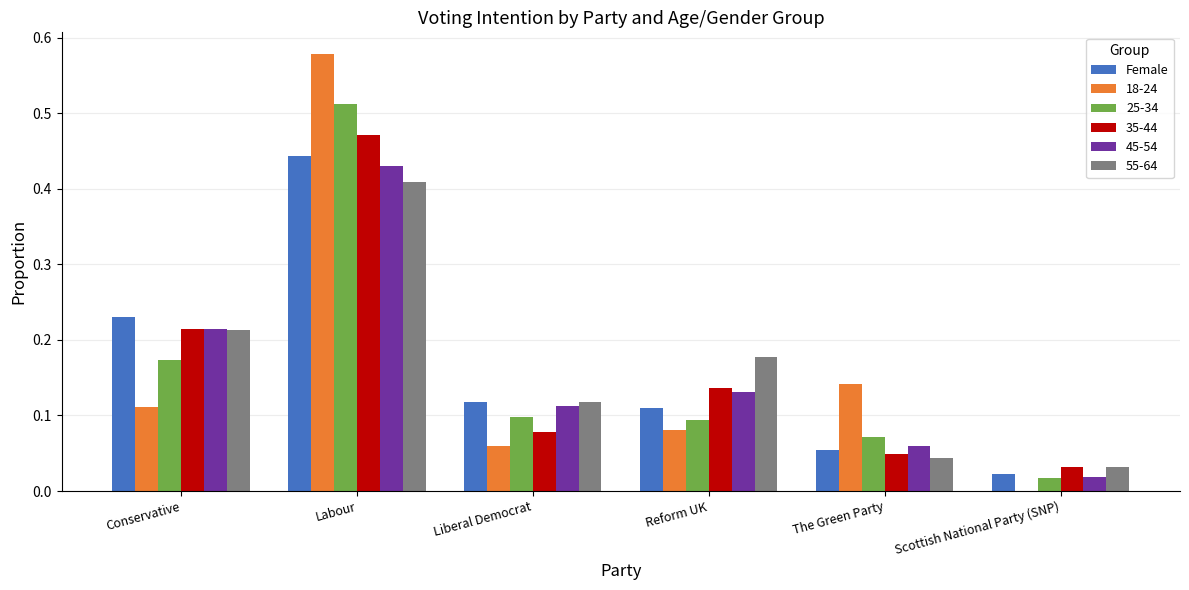

Which label corresponds to the largest value in the chart?

Labour